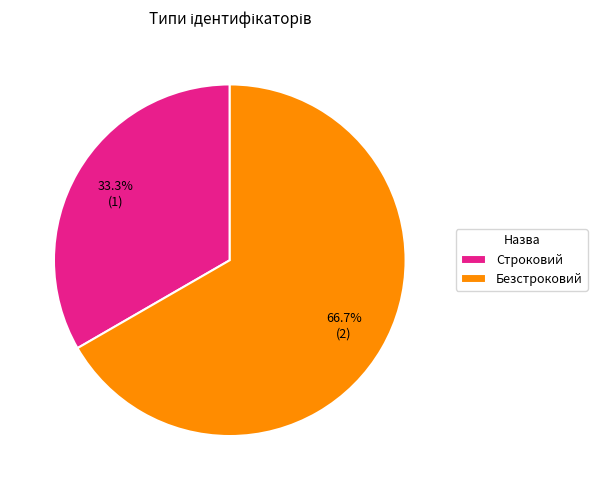

What percentage do Строковий and Безстроковий together represent?

100.0%